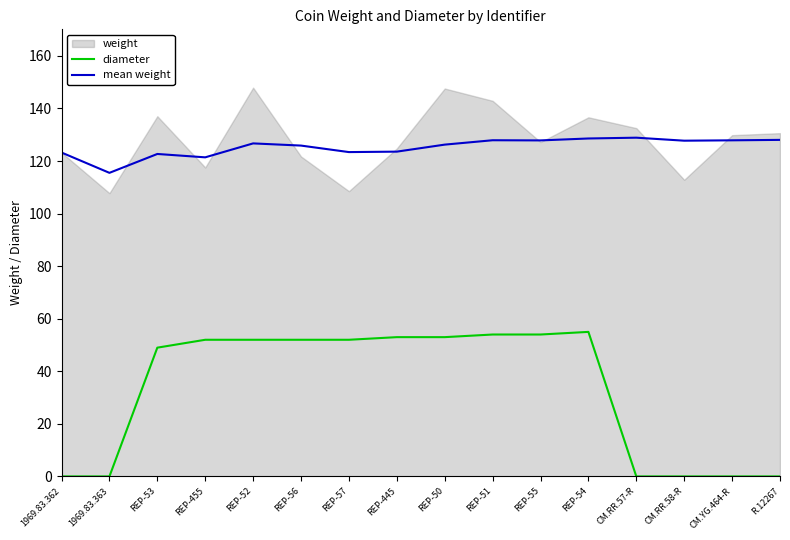

Is it true that diameter equals 31.2 at REP-445?

False